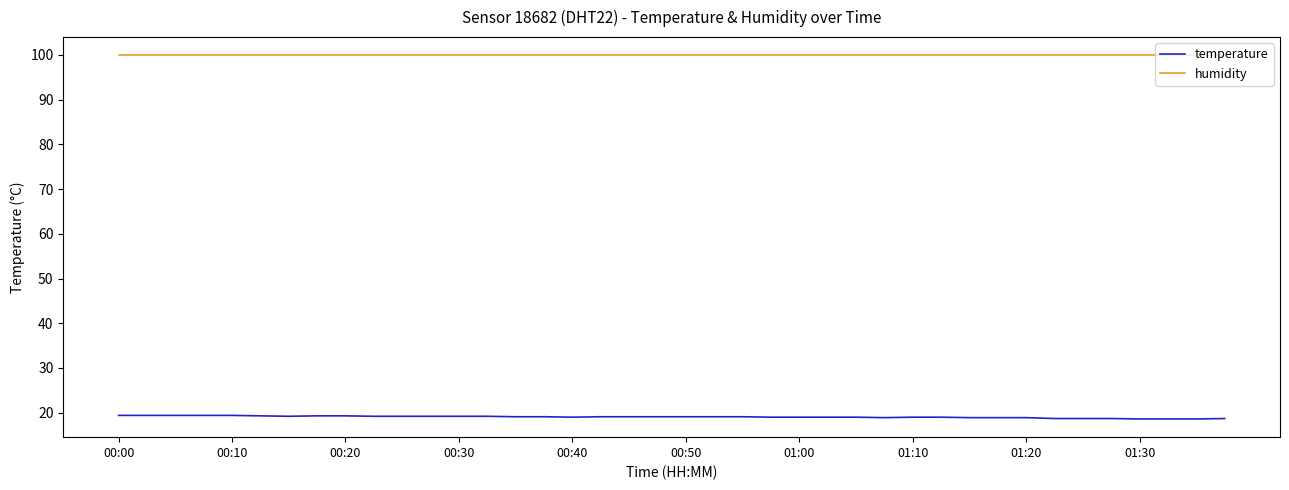

List the series in order of their overall mean, lowest first.

temperature, humidity